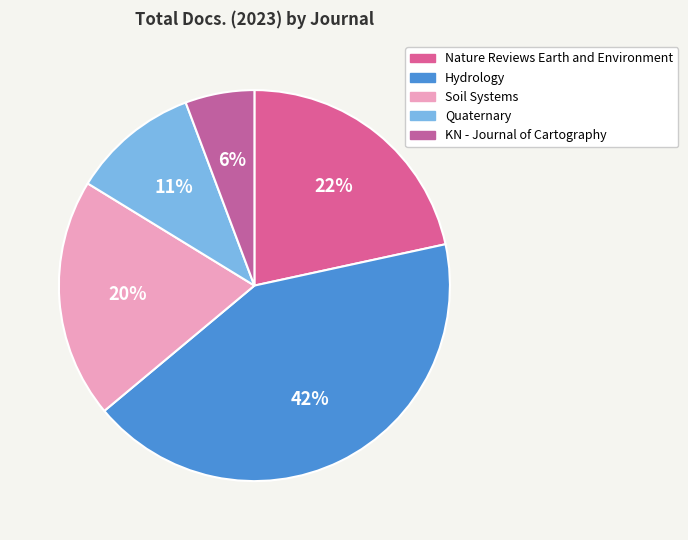

Rank the categories by value from lowest to highest.

KN - Journal of Cartography, Quaternary, Soil Systems, Nature Reviews Earth and Environment, Hydrology